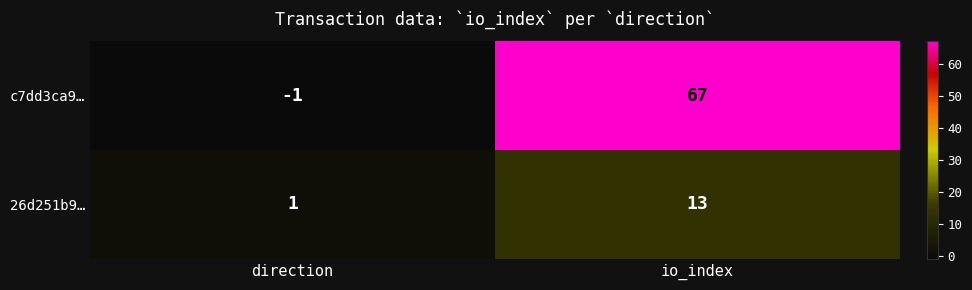

Rank the series at direction from lowest to highest value.

c7dd3ca9…, 26d251b9…